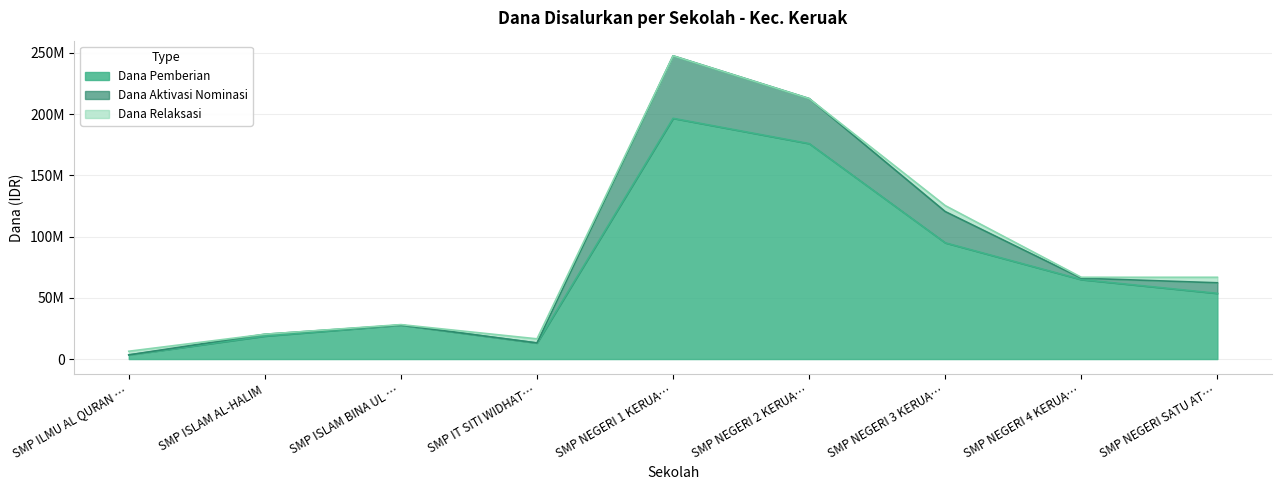

Reading left to right, extract all data points from this chart.

Dana Pemberian: 3375000	18750000	27750000	13125000	196500000	175875000	94875000	64875000	53625000
Dana Aktivasi Nominasi: 0	1500000	0	0	51000000	36750000	25500000	1125000	8625000
Dana Relaksasi: 3000000	0	375000	3375000	0	0	4875000	750000	4500000